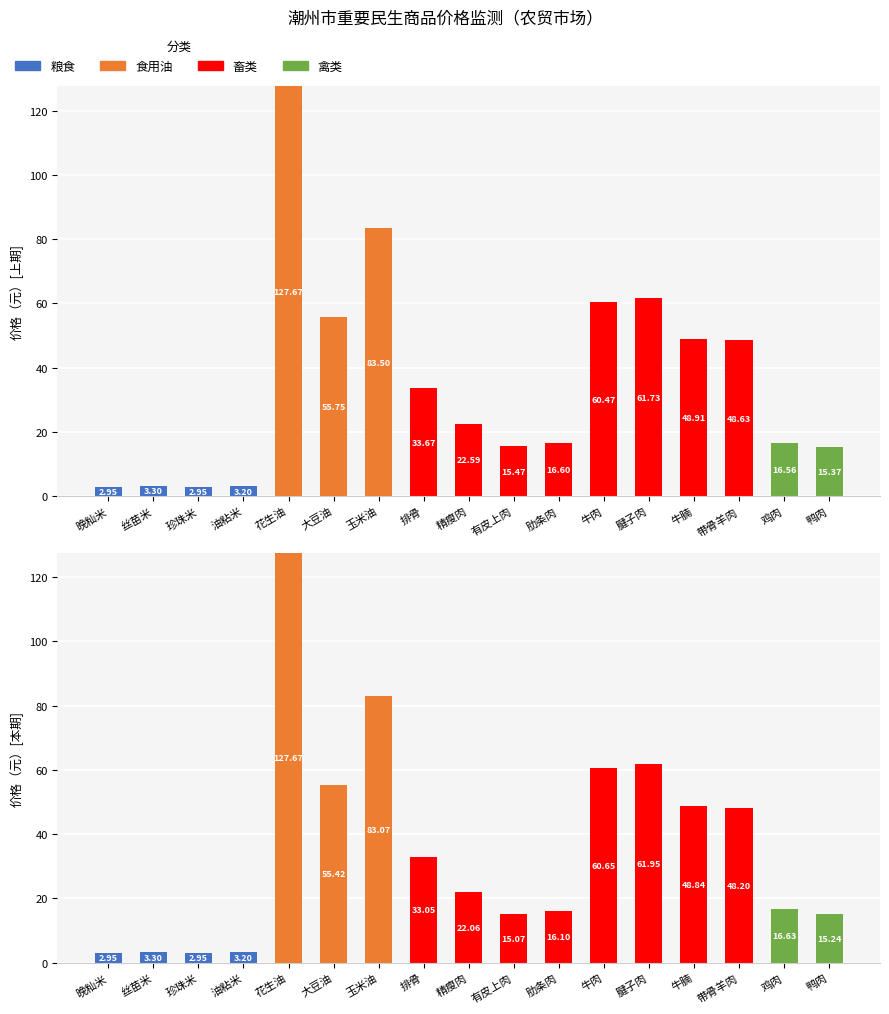

List the labels in order of 食用油 value, largest first.

花生油, 玉米油, 大豆油, 晚籼米, 丝苗米, 珍珠米, 油粘米, 排骨, 精瘦肉, 有皮上肉, 肋条肉, 牛肉, 腱子肉, 牛腩, 带骨羊肉, 鸡肉, 鸭肉